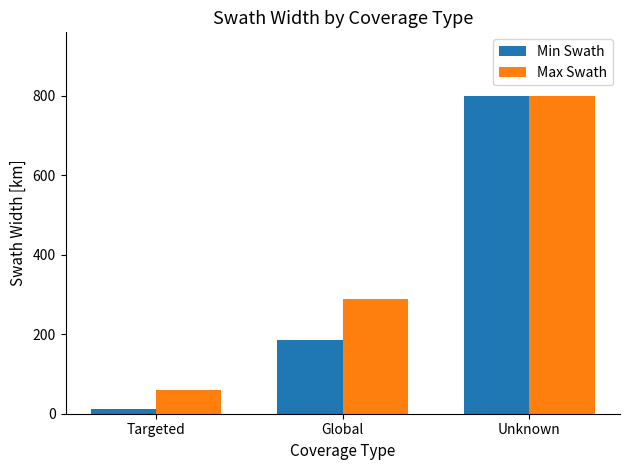

What is the sum of the Max Swath values at Unknown and Targeted?

860